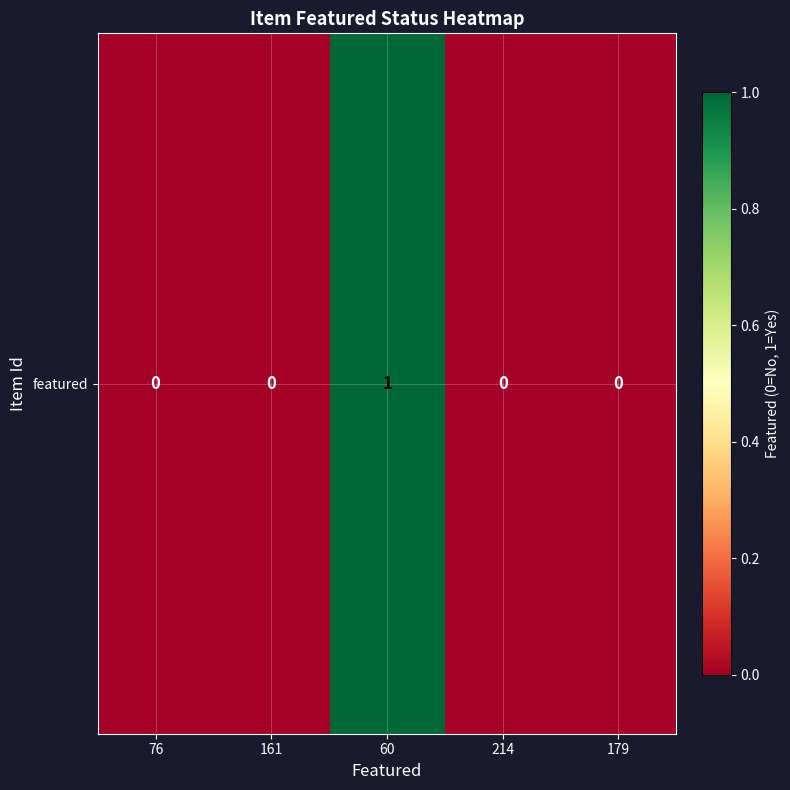

Rank the categories by value from highest to lowest.

60, 76, 161, 214, 179